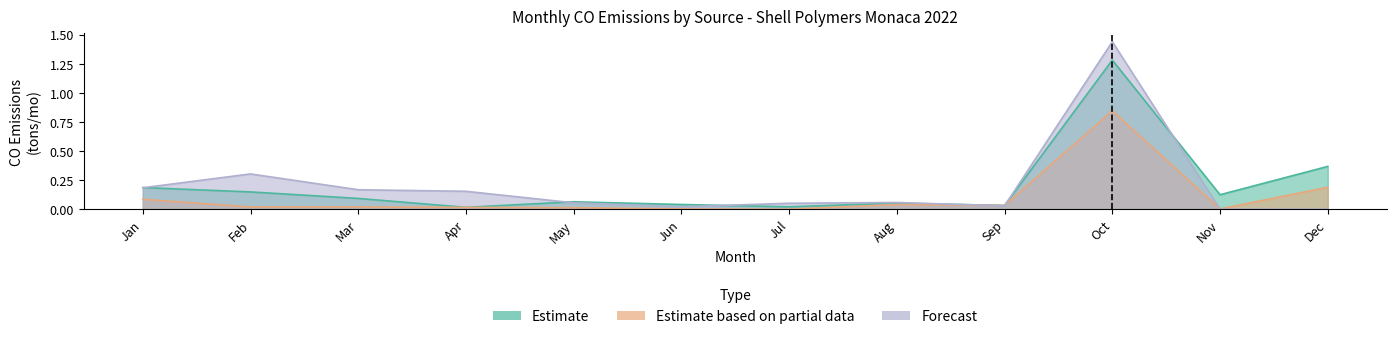

What is the average value of the Estimate based on partial data series?

0.1